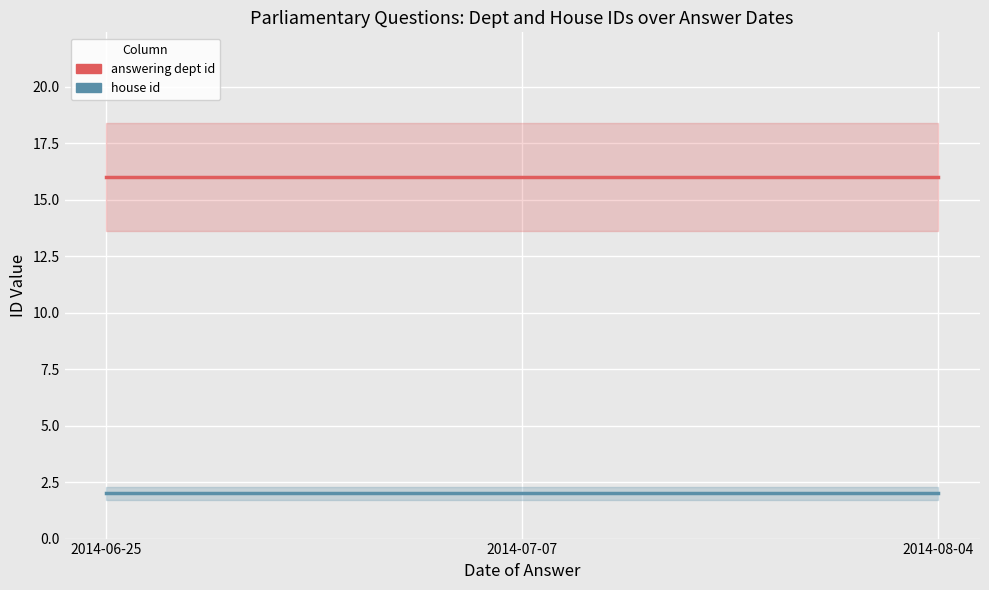

Reading left to right, list all the values displayed in this chart.

answering dept id: 2014-06-25=16	2014-07-07=16	2014-08-04=16
house id: 2014-06-25=2	2014-07-07=2	2014-08-04=2